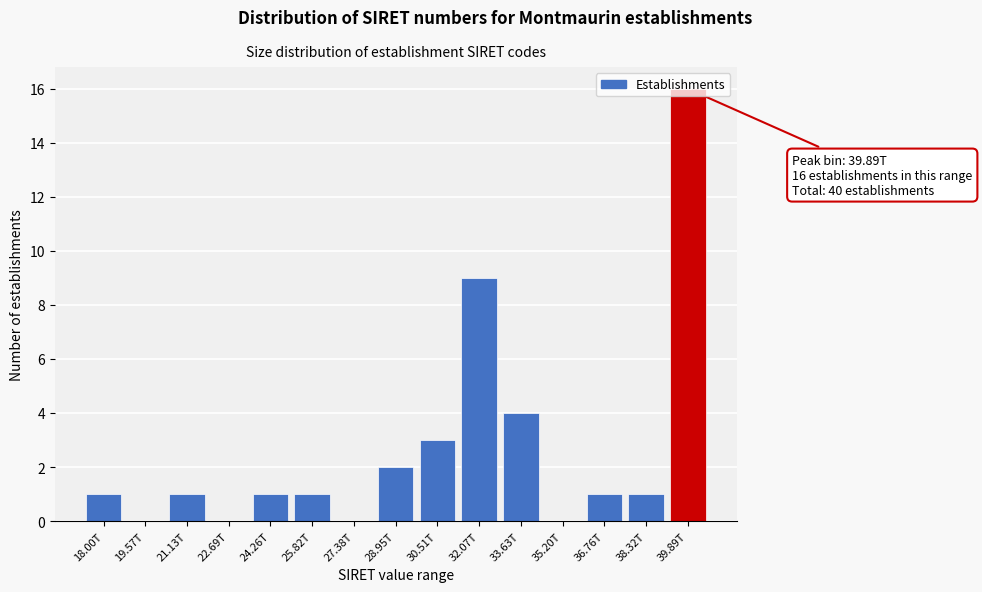

Where is the data nearest to the value 8?

32.07T